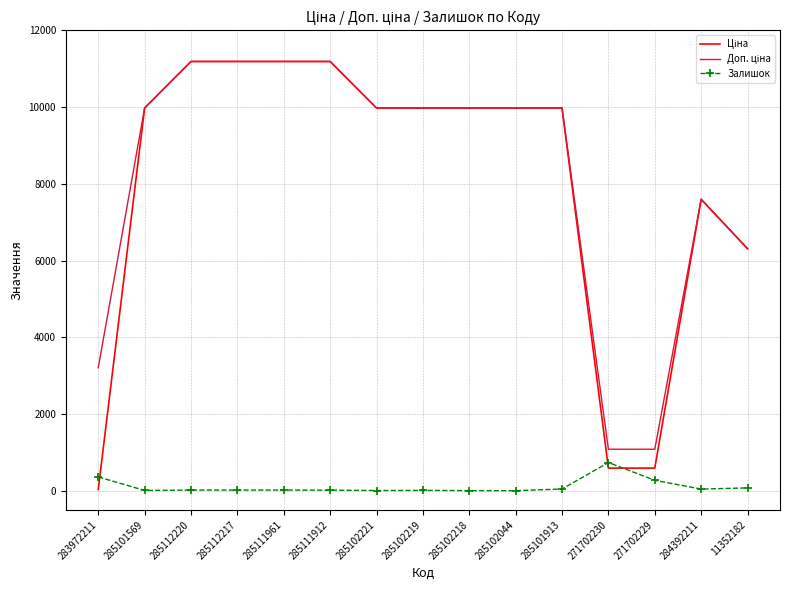

What is the average value of the Залишок series?

108.0